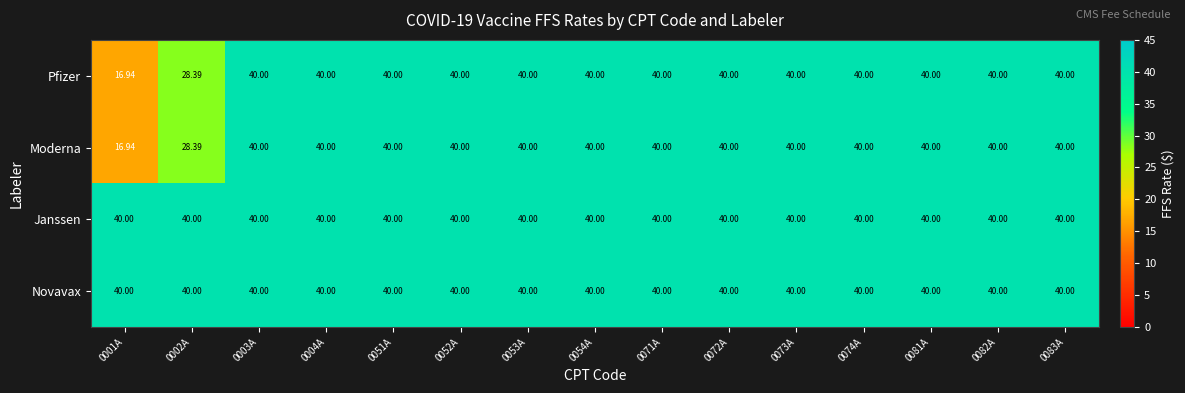

Is the value of Novavax at 0053A greater than the value of Moderna at 0001A?

Yes